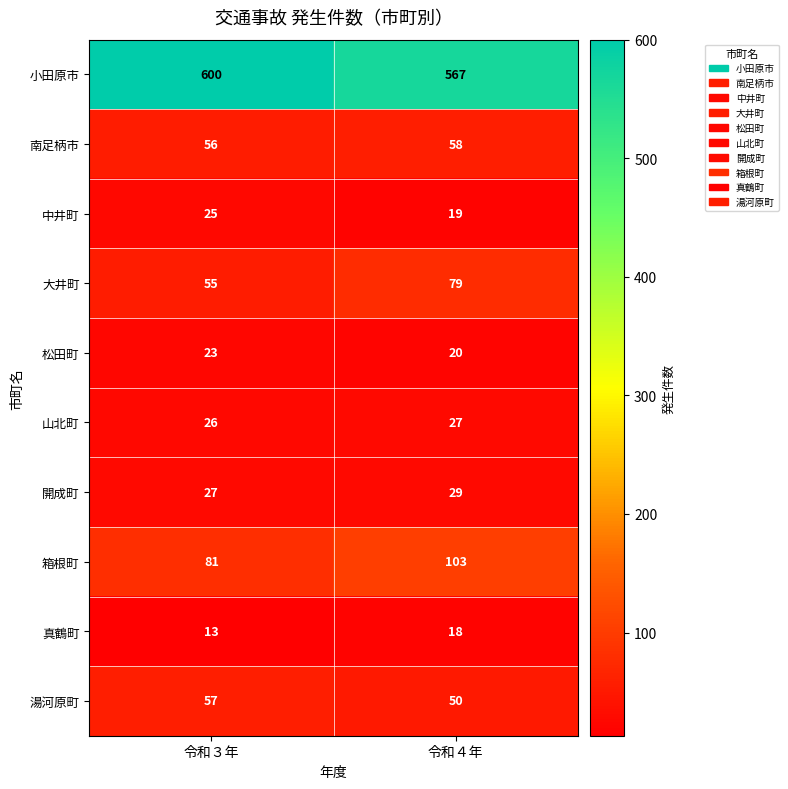

At 令和４年, list the series in order from smallest to largest.

真鶴町, 中井町, 松田町, 山北町, 開成町, 湯河原町, 南足柄市, 大井町, 箱根町, 小田原市